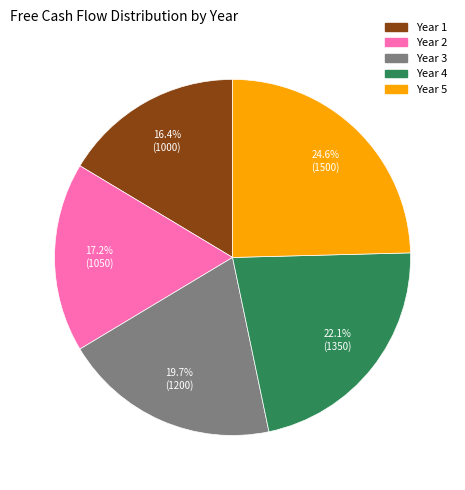

The Year 5 slice represents 16% of the pie. True or false?

False